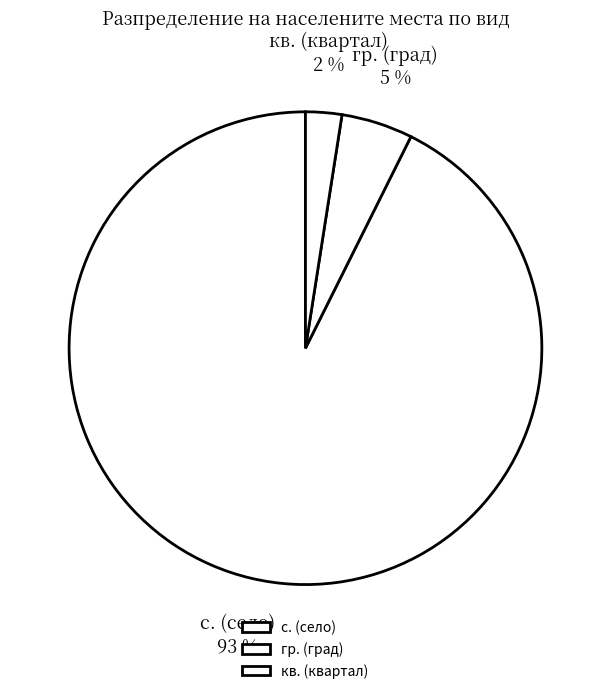

To the nearest percent, what portion does кв. (квартал) represent?

2%